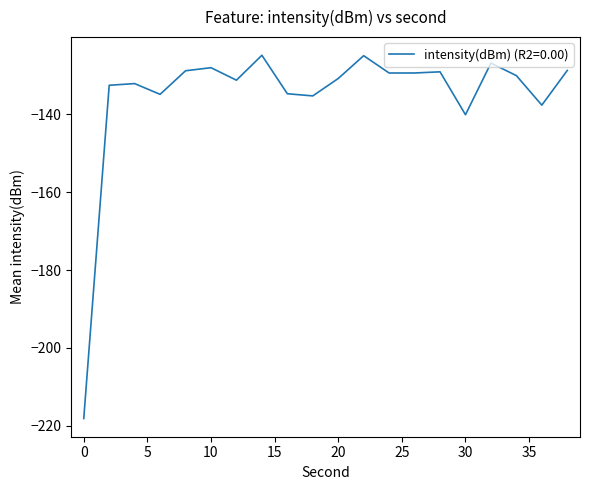

What is the smallest value displayed?

-218.2